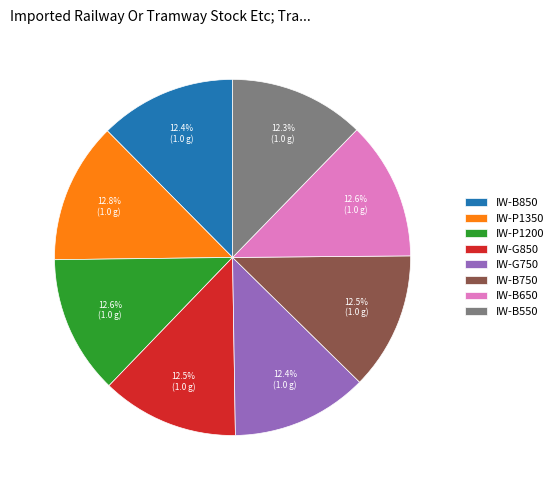

Is there any slice that represents more than half of the pie?

No